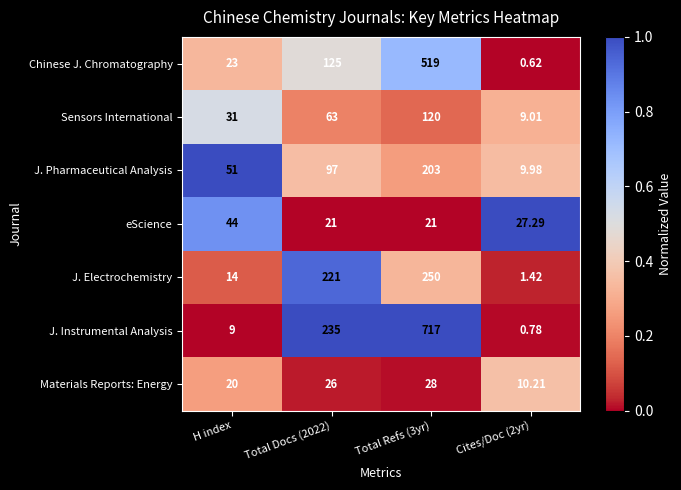

Which category has the highest value in the eScience series?

H index